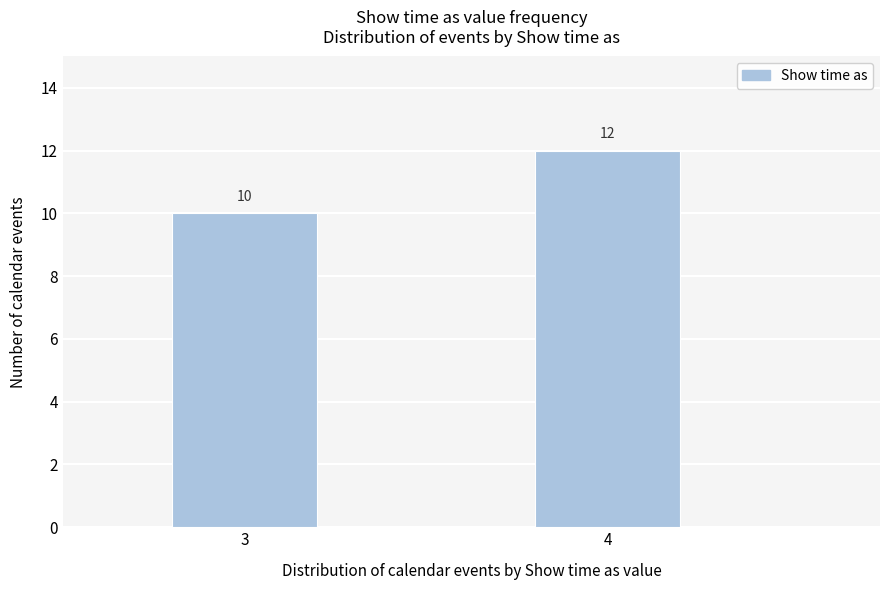

Reading right to left, what are all the values shown in this chart?

12	10